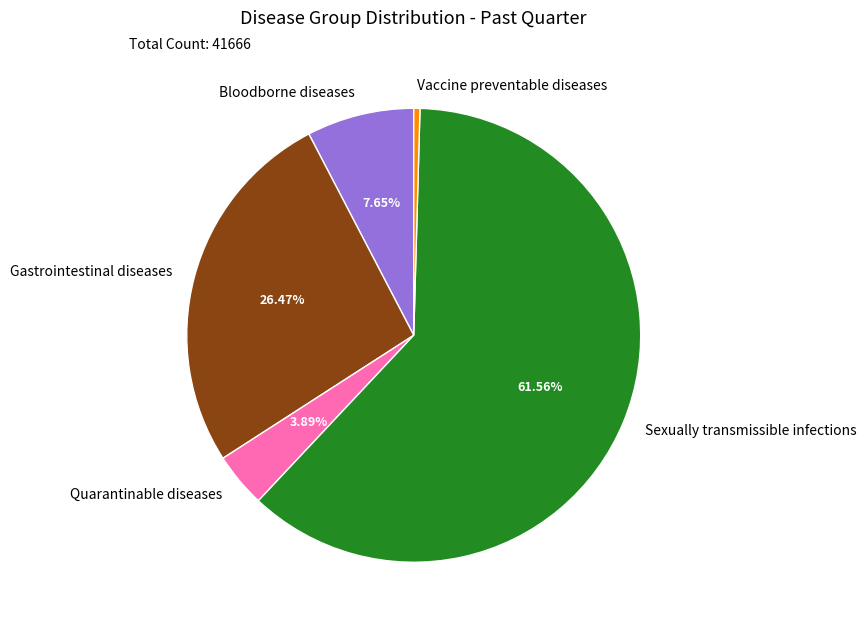

Is the sum of Bloodborne diseases and Gastrointestinal diseases greater than half?

No